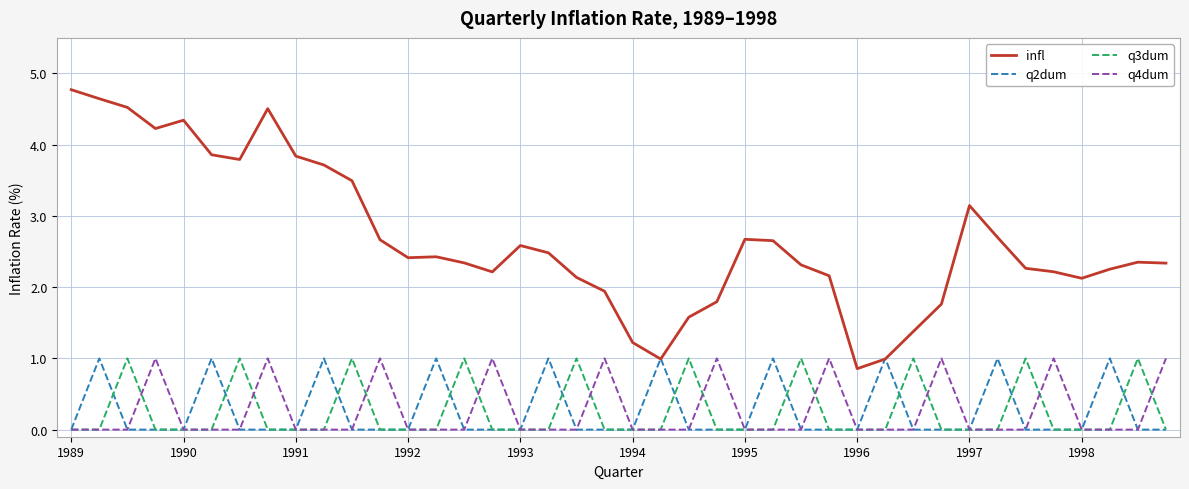

Which series has the largest range (max minus min)?

infl